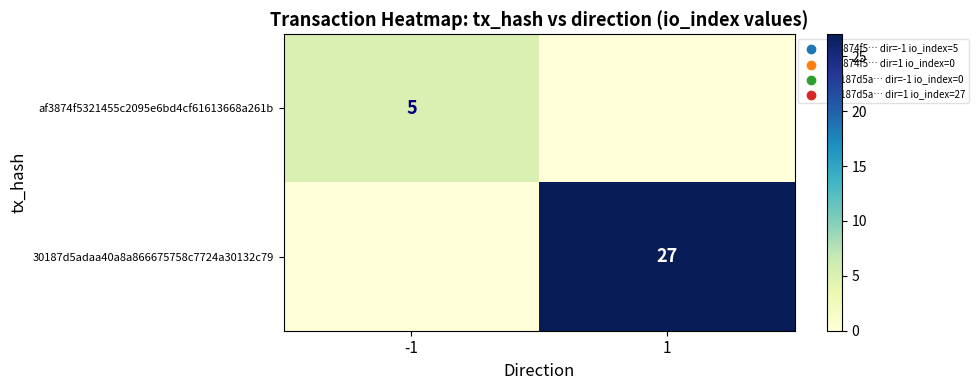

Is it true that 30187d5adaa40a8a866675758c7724a30132c79 equals 40 at 1?

False